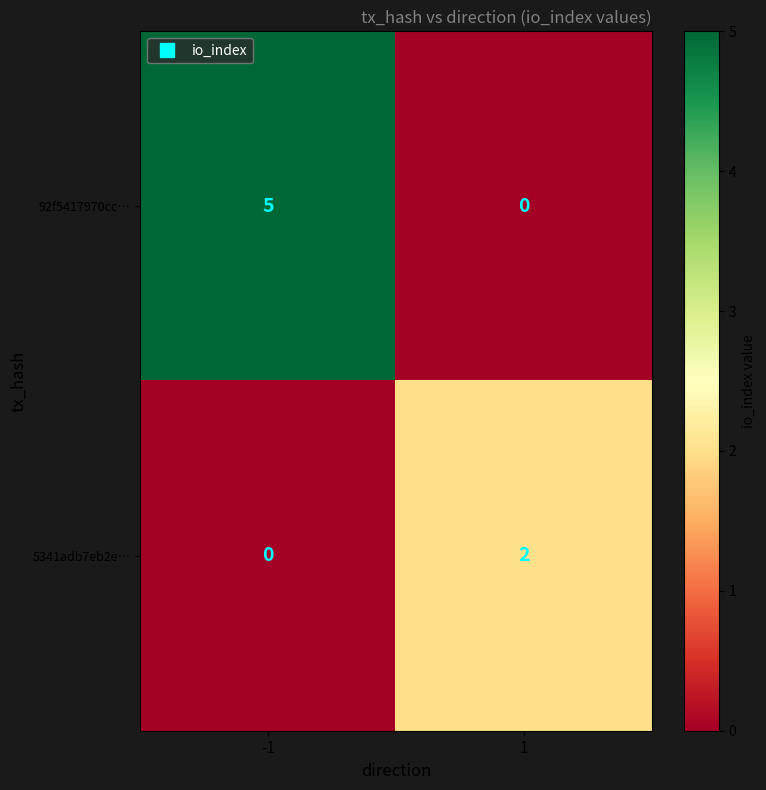

Reading left to right, what are all the values shown in this chart?

92f5417970cc…: -1=5	1=0
5341adb7eb2e…: -1=0	1=2